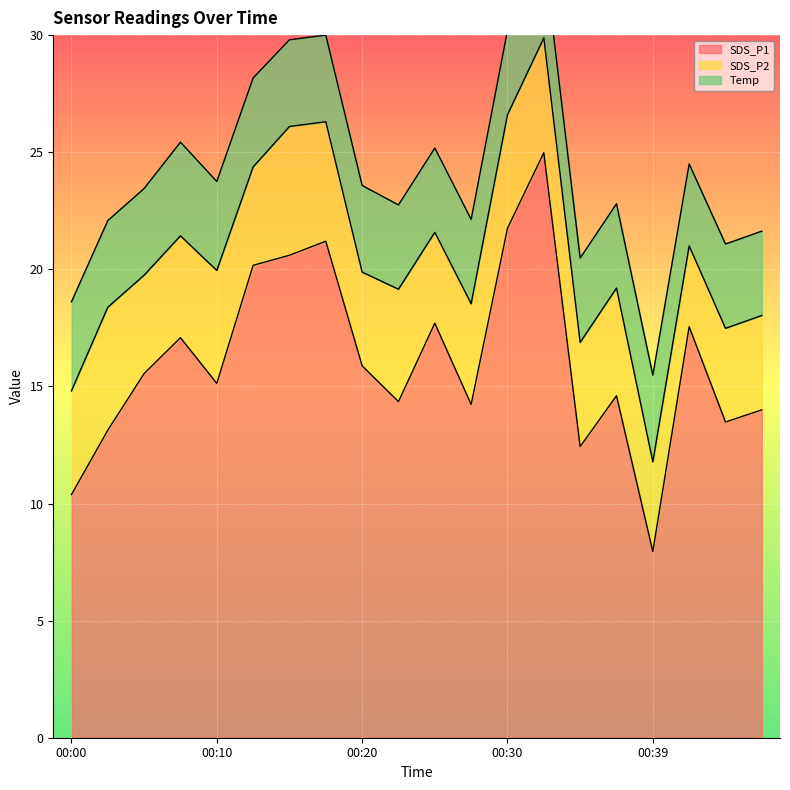

Between 00:17 and 00:22, which series saw the biggest shift?

SDS_P1